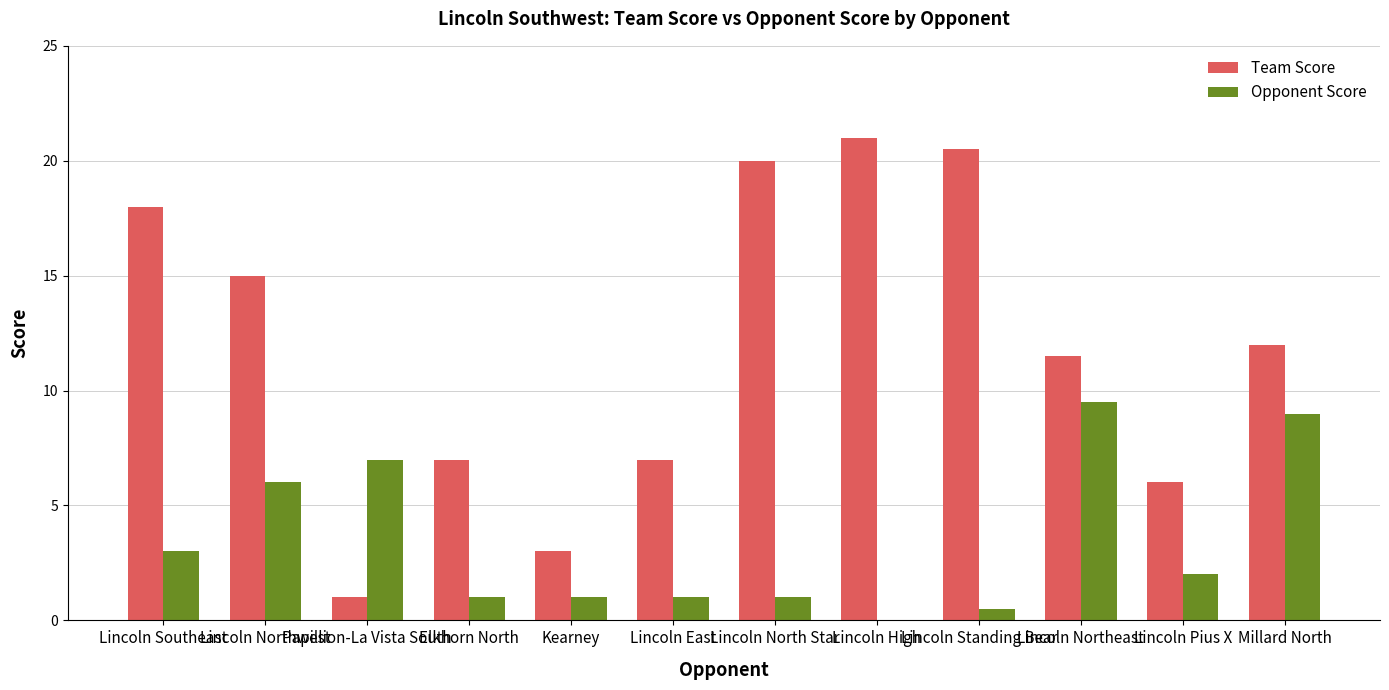

Reading right to left, extract all data points from this chart.

Team Score: 12.0	6.0	11.5	20.5	21.0	20.0	7.0	3.0	7.0	1.0	15.0	18.0
Opponent Score: 9.0	2.0	9.5	0.5	0.0	1.0	1.0	1.0	1.0	7.0	6.0	3.0